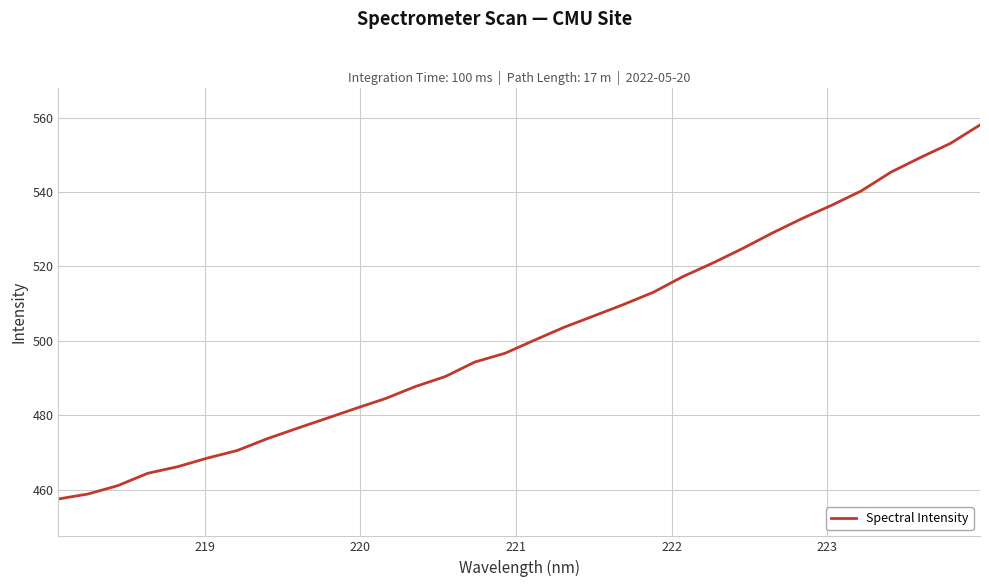

What is the greatest value displayed?

558.0